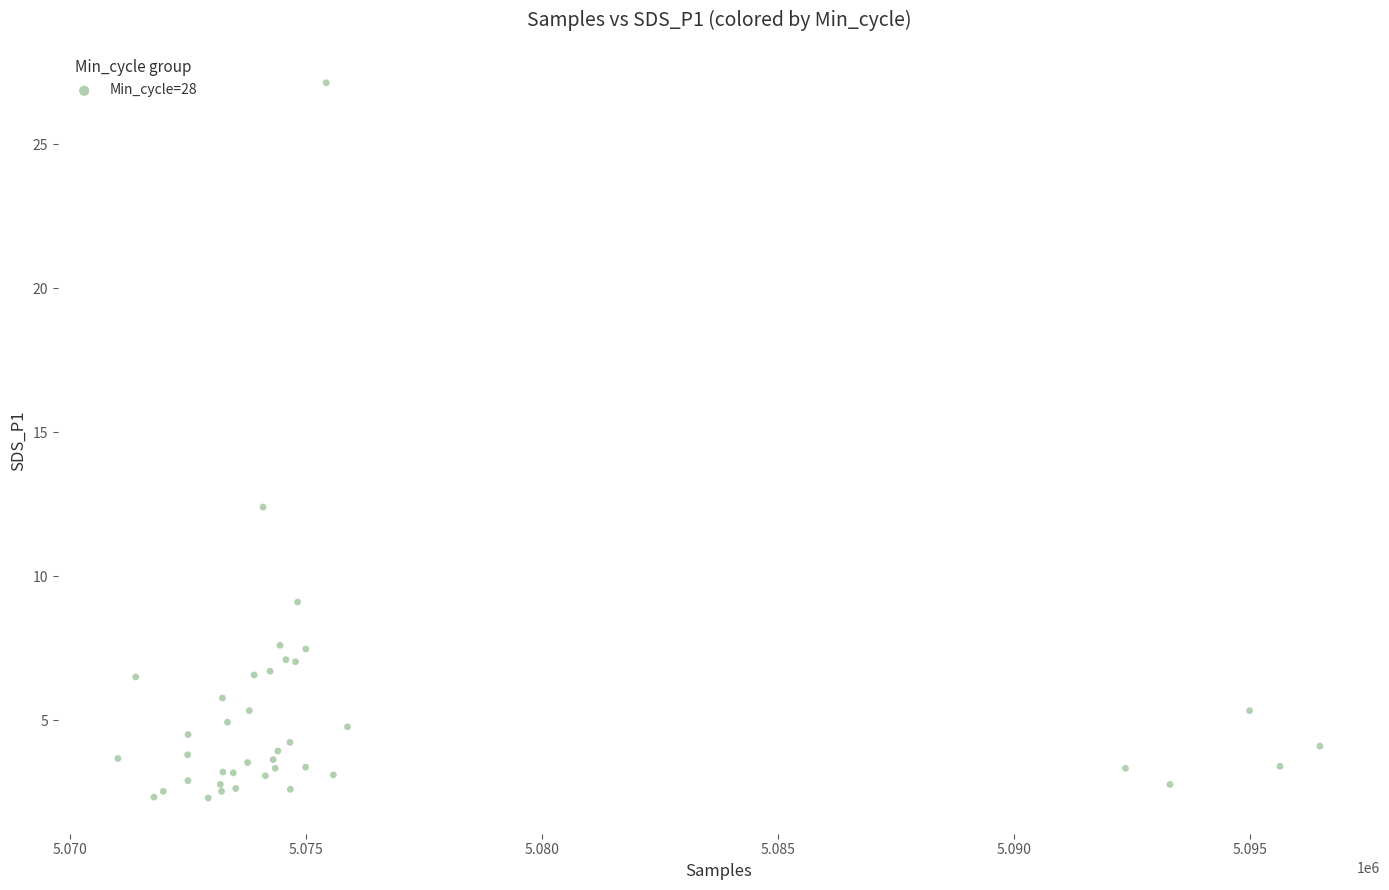

What Y value in the scatter plot is closest to 14?

12.4